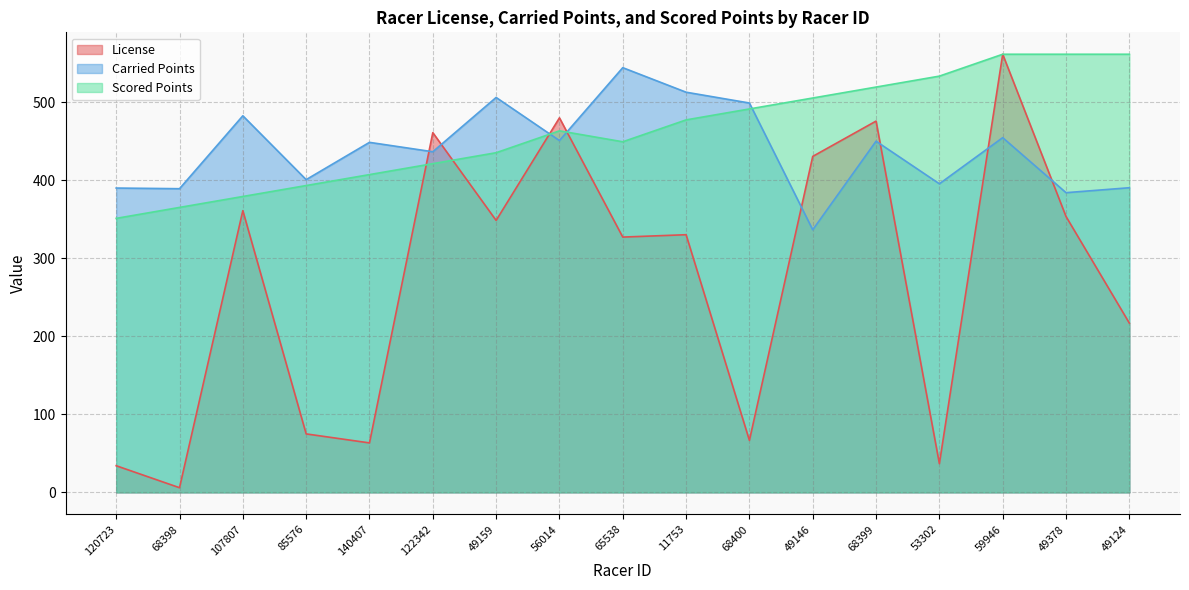

How many lines are shown in the chart?

3